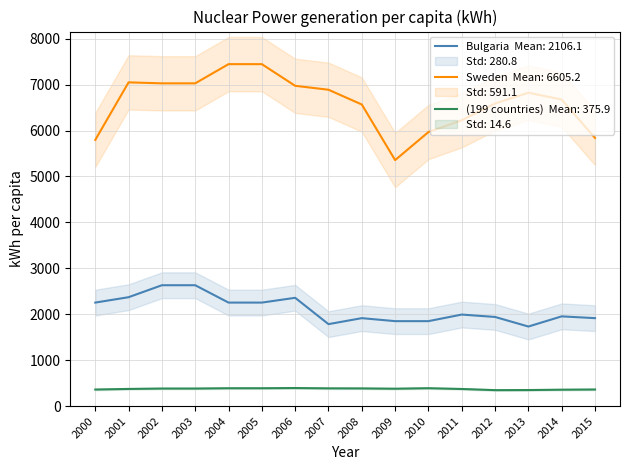

The value of Sweden at 2009 is 2416.7. True or false?

False